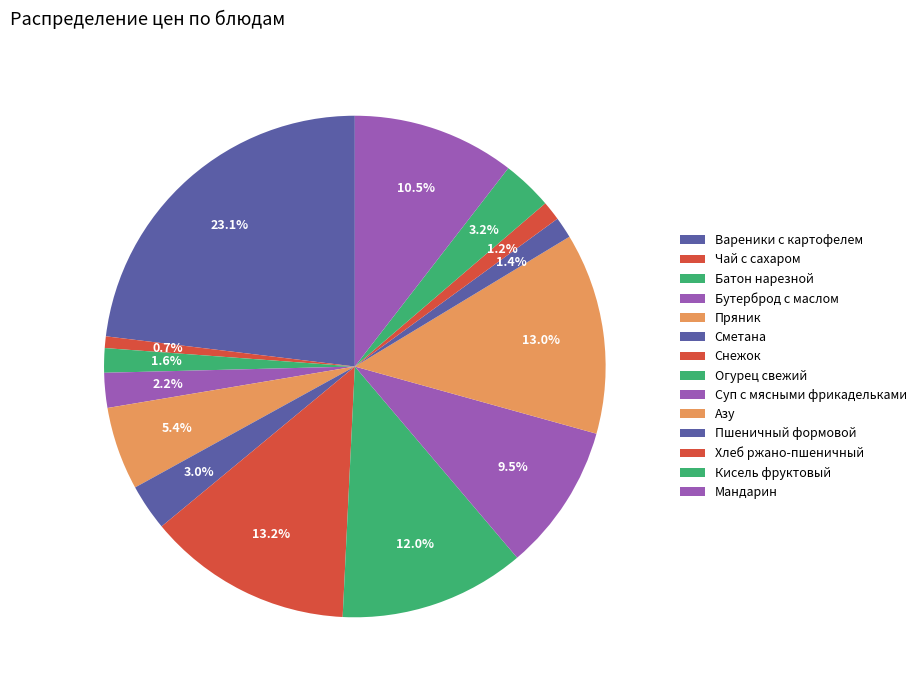

Is it true that Хлеб ржано-пшеничный is 11% of the pie?

False